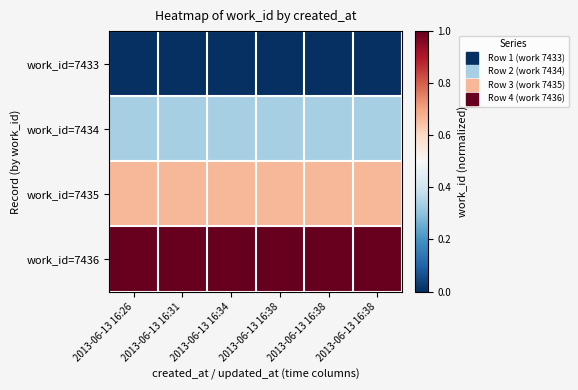

Which series changed the most between 2013-06-13 16:31 and 2013-06-13 16:38?

work_id=7433